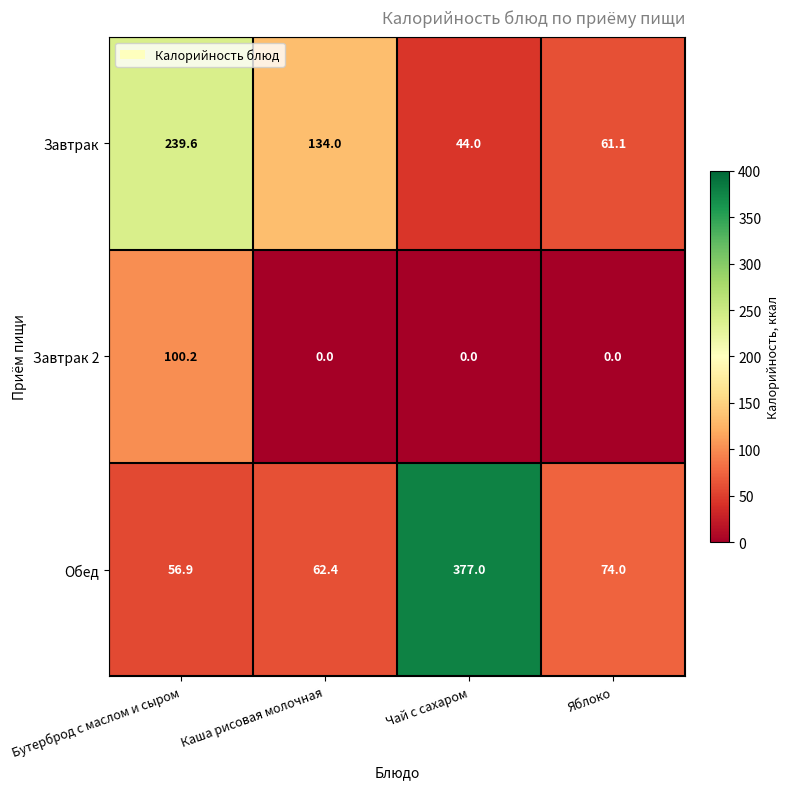

List the labels in order of Завтрак value, smallest first.

Чай с сахаром, Яблоко, Каша рисовая молочная, Бутерброд с маслом и сыром